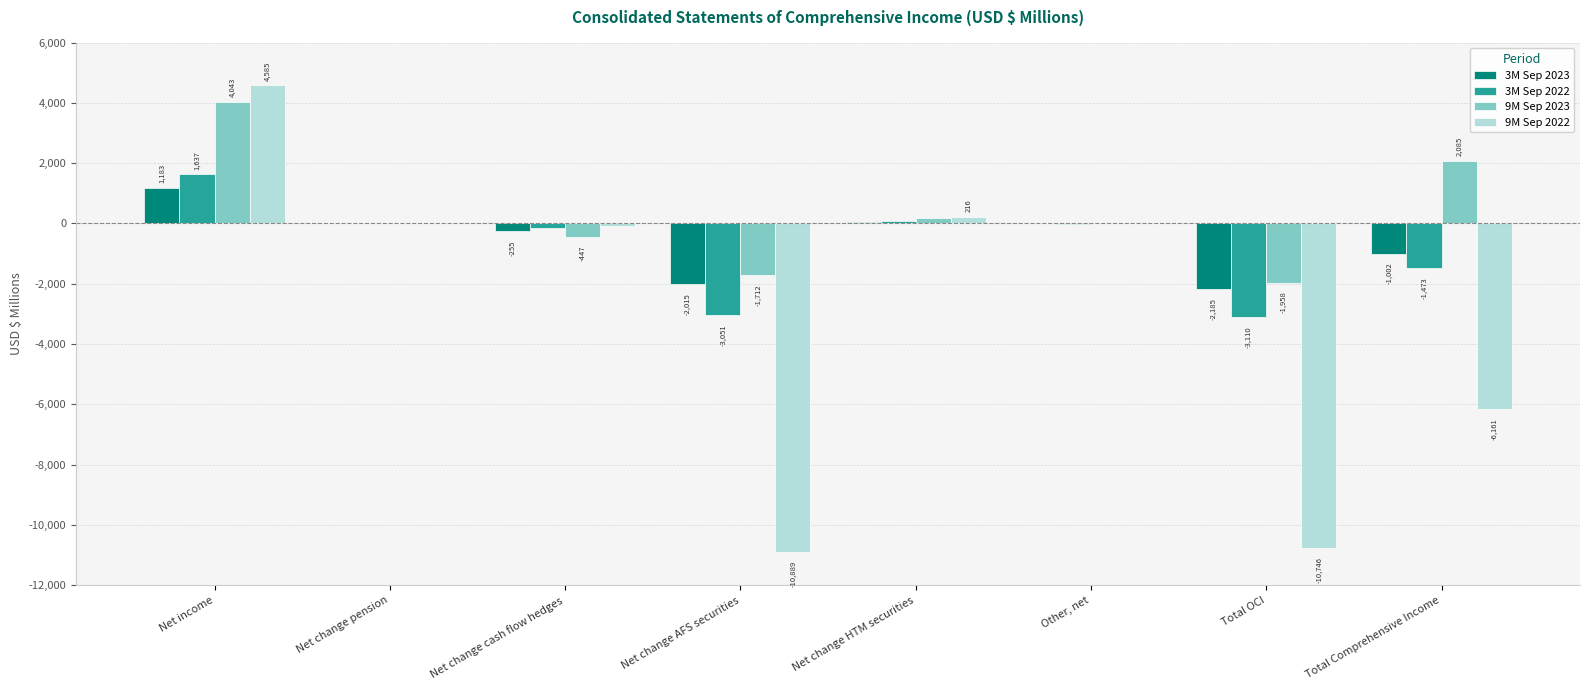

What is the highest value of the 9M Sep 2022 series?

4585